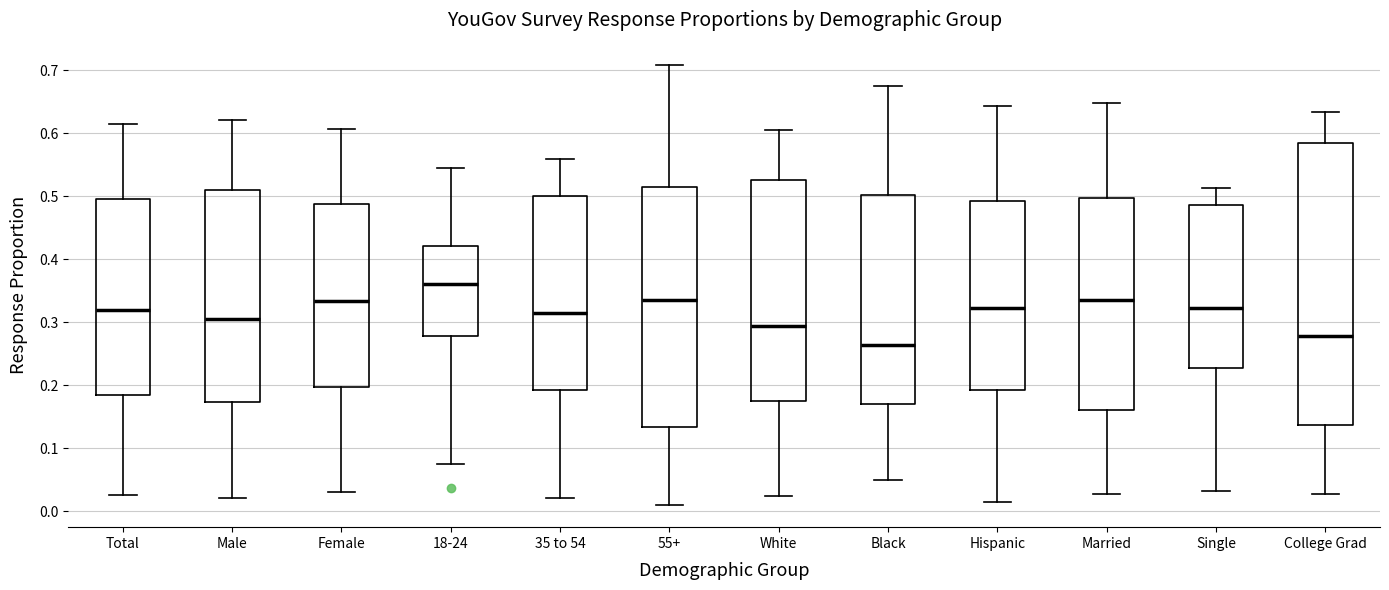

Where does the median line of the box for 35 to 54 sit on the y-axis? The values are not printed on the chart, so give them approximately, as read against the axis.

0.32